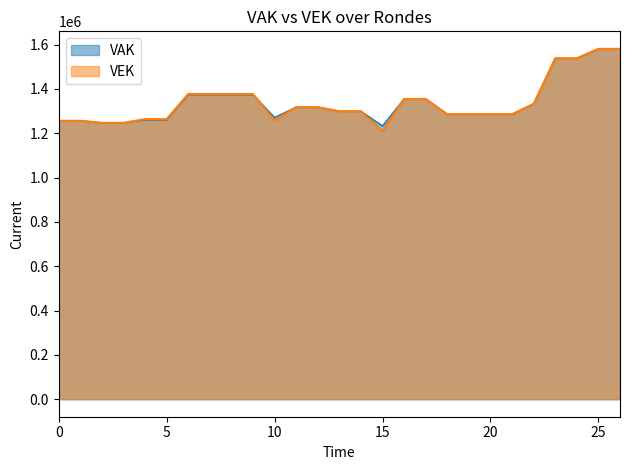

How many lines are shown in the chart?

2